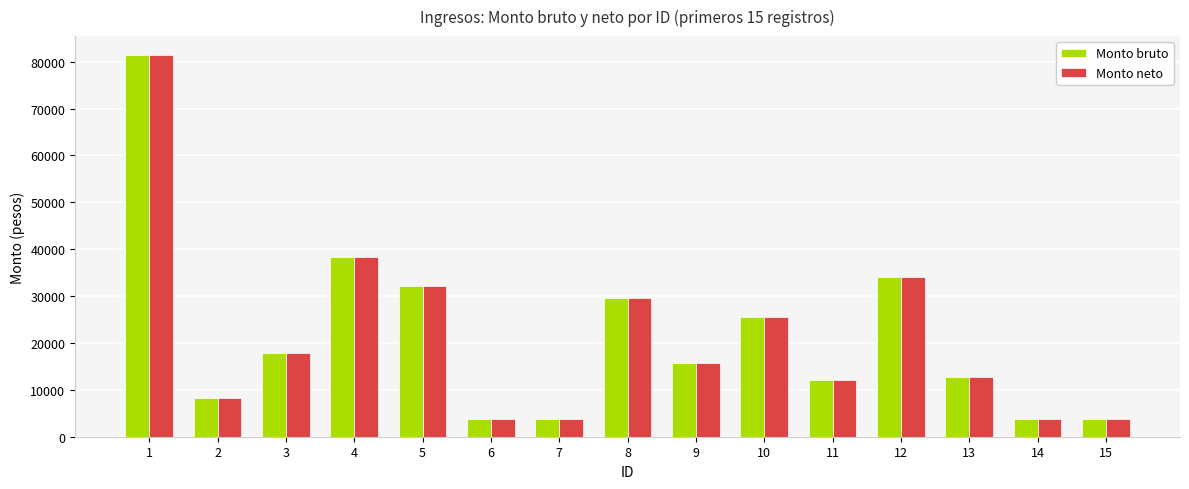

At which label is Monto neto closest to 42589?

4